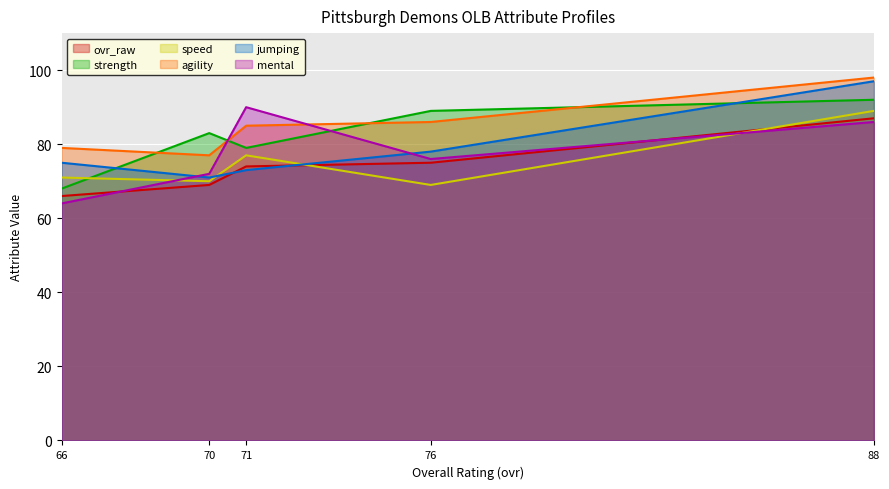

Reading left to right, list all the values displayed in this chart.

ovr_raw: 88=87	76=75	71=74	70=69	66=66
strength: 88=92	76=89	71=79	70=83	66=68
speed: 88=89	76=69	71=77	70=70	66=71
agility: 88=98	76=86	71=85	70=77	66=79
jumping: 88=97	76=78	71=73	70=71	66=75
mental: 88=86	76=76	71=90	70=72	66=64